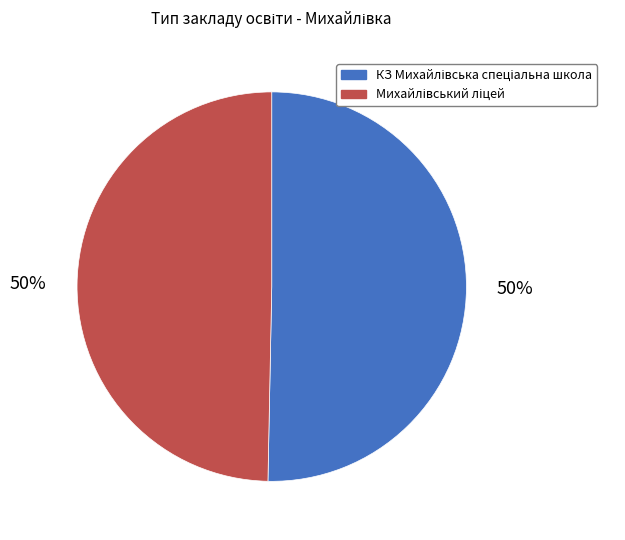

To the nearest percent, what is the average slice percentage?

50%